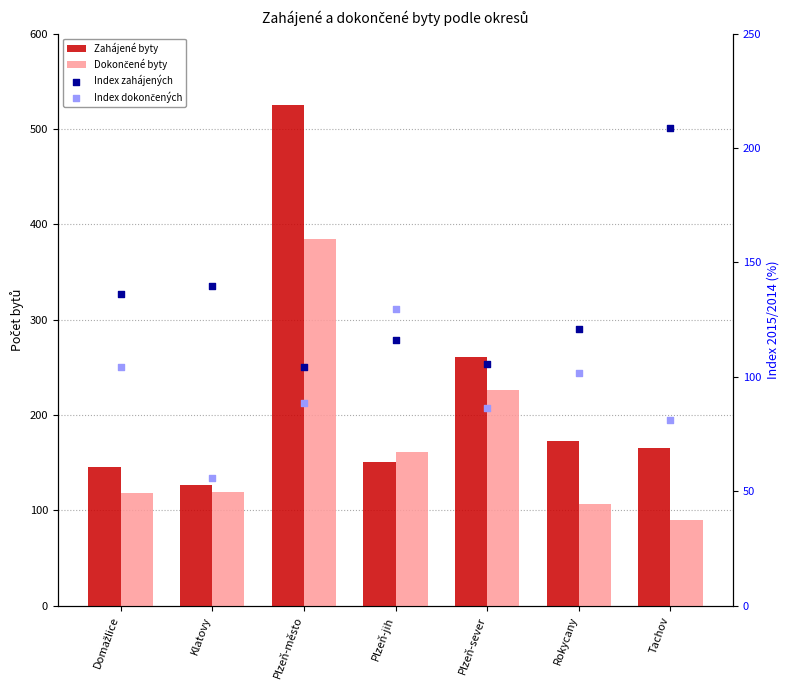

At which category is the sum across all series the highest?

Plzeň-město